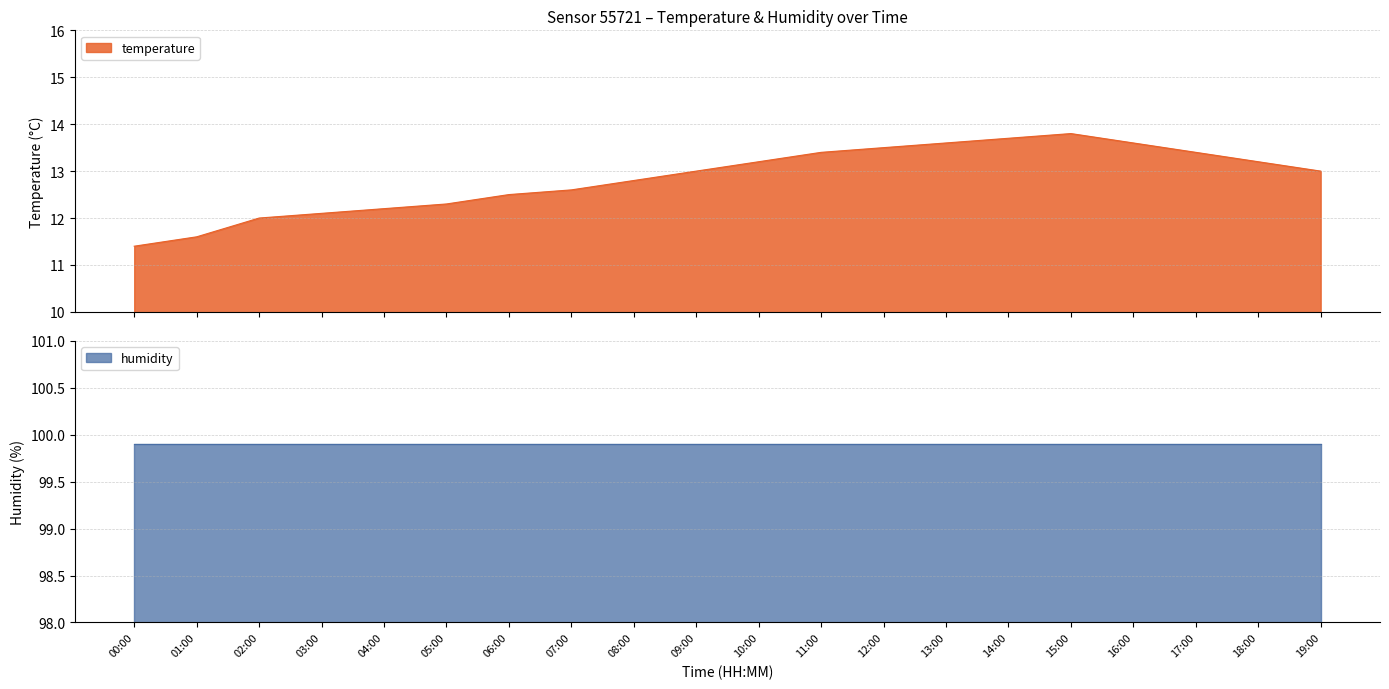

Is it true that the value at 07:00 is 12.6?

True